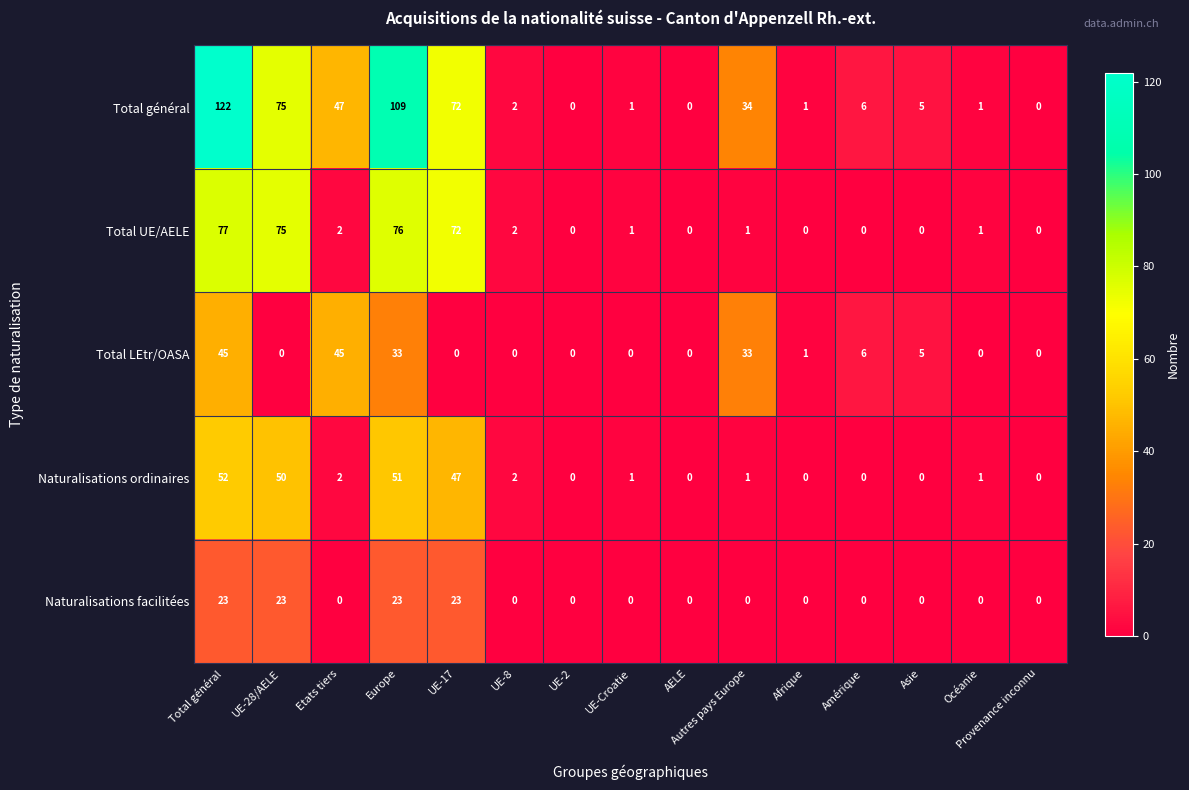

How many series are shown in this chart?

5